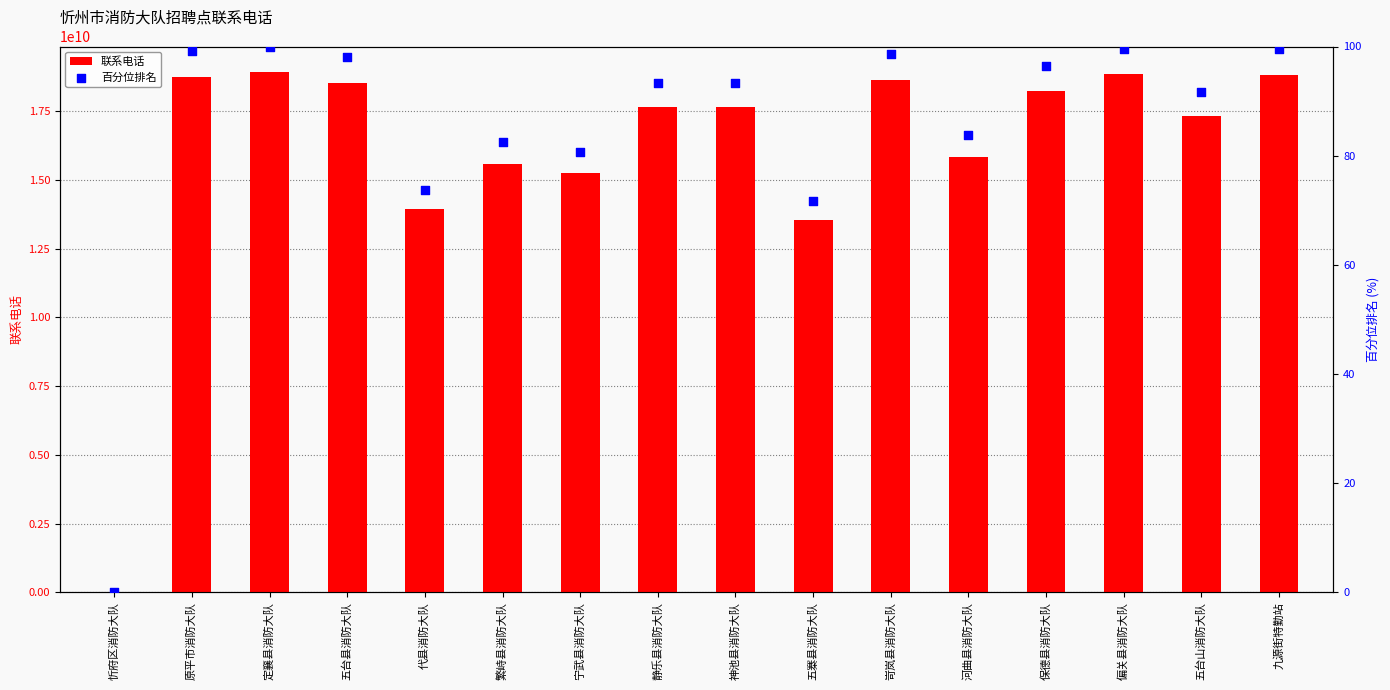

Which series reaches the maximum Y coordinate?

联系电话